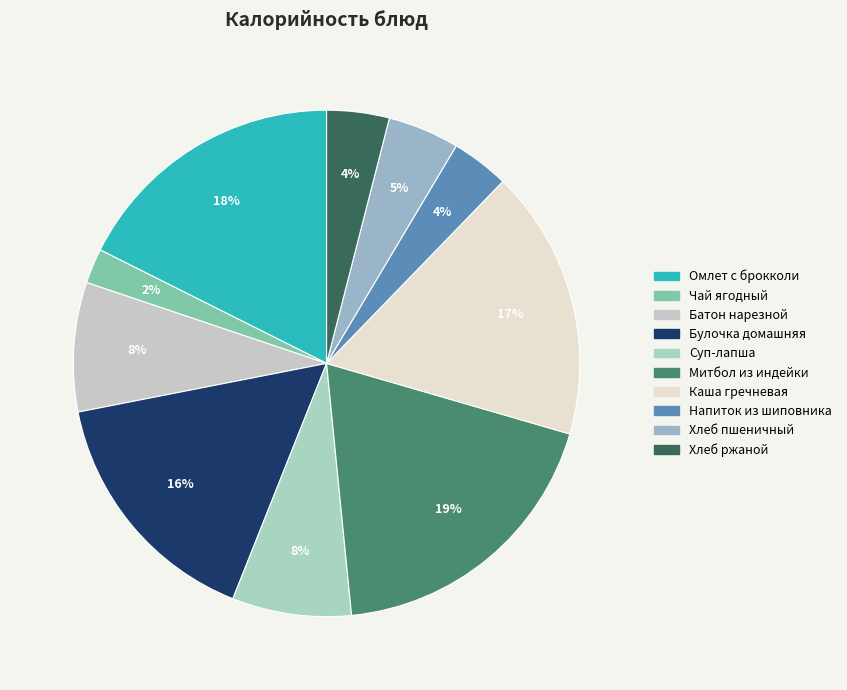

To the nearest percent, what is the average slice percentage?

10%